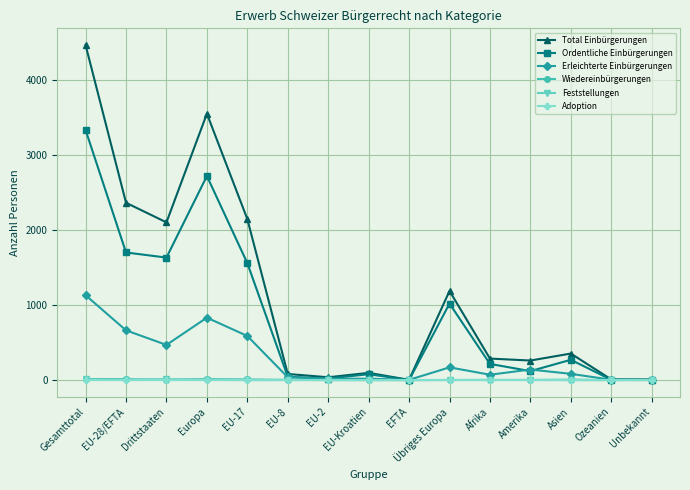

What is the value of the Total Einbürgerungen point at the 8th from the left?

96